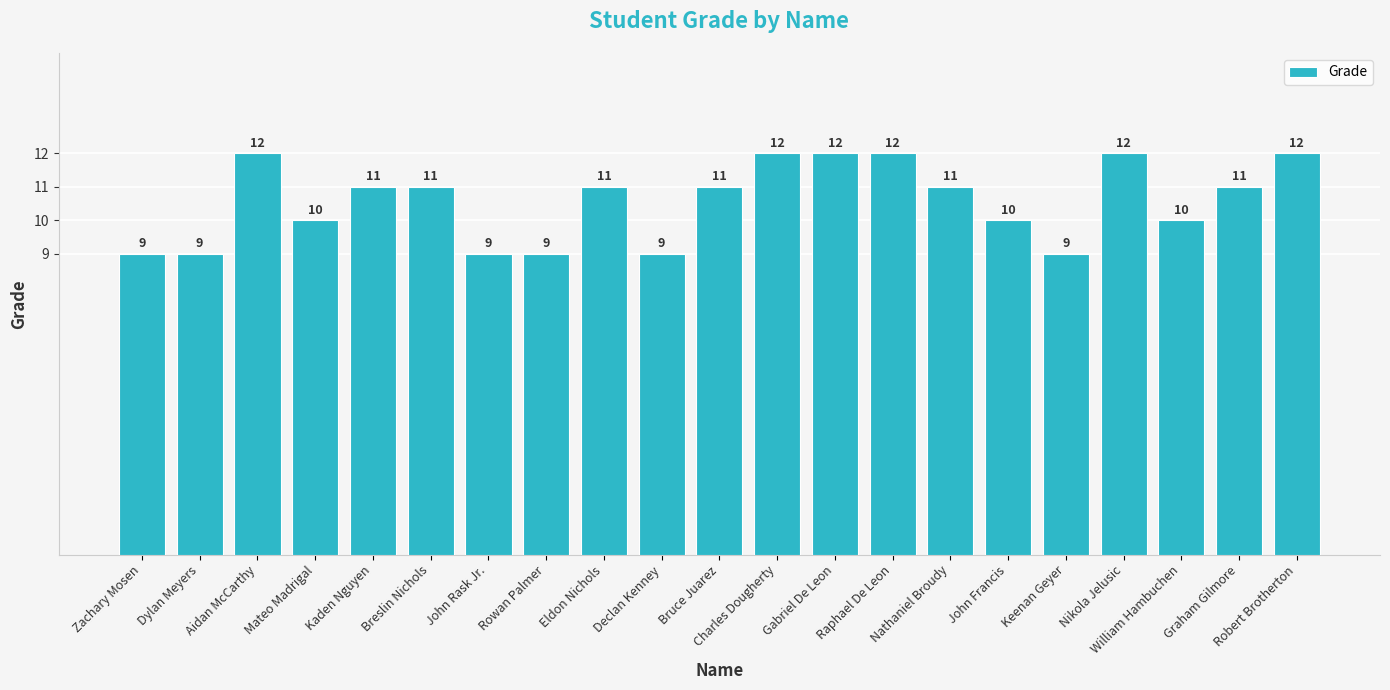

What is the minimum value shown in the chart?

9